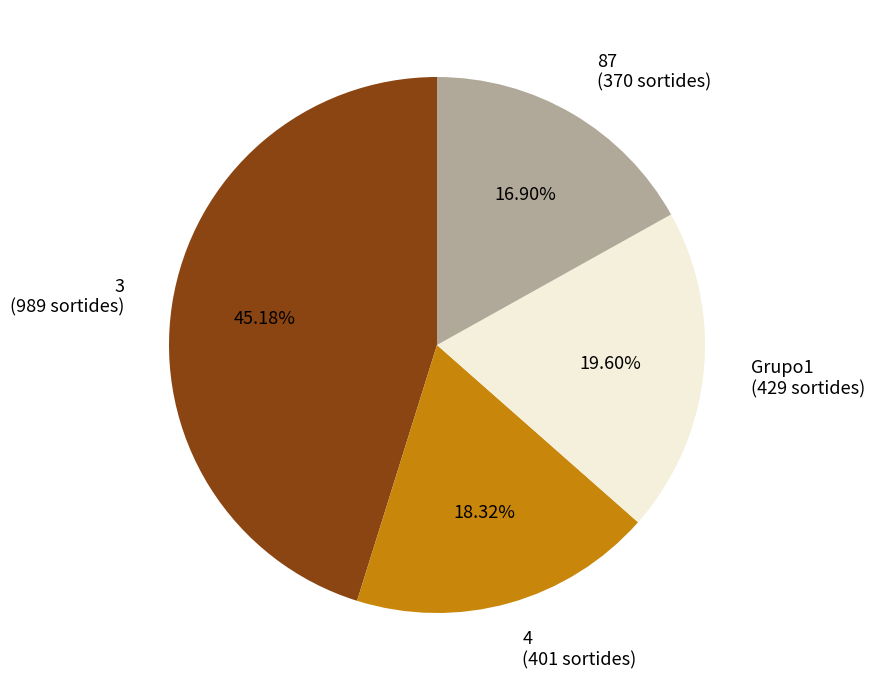

Rank the categories by value from lowest to highest.

87, 4, Grupo1, 3